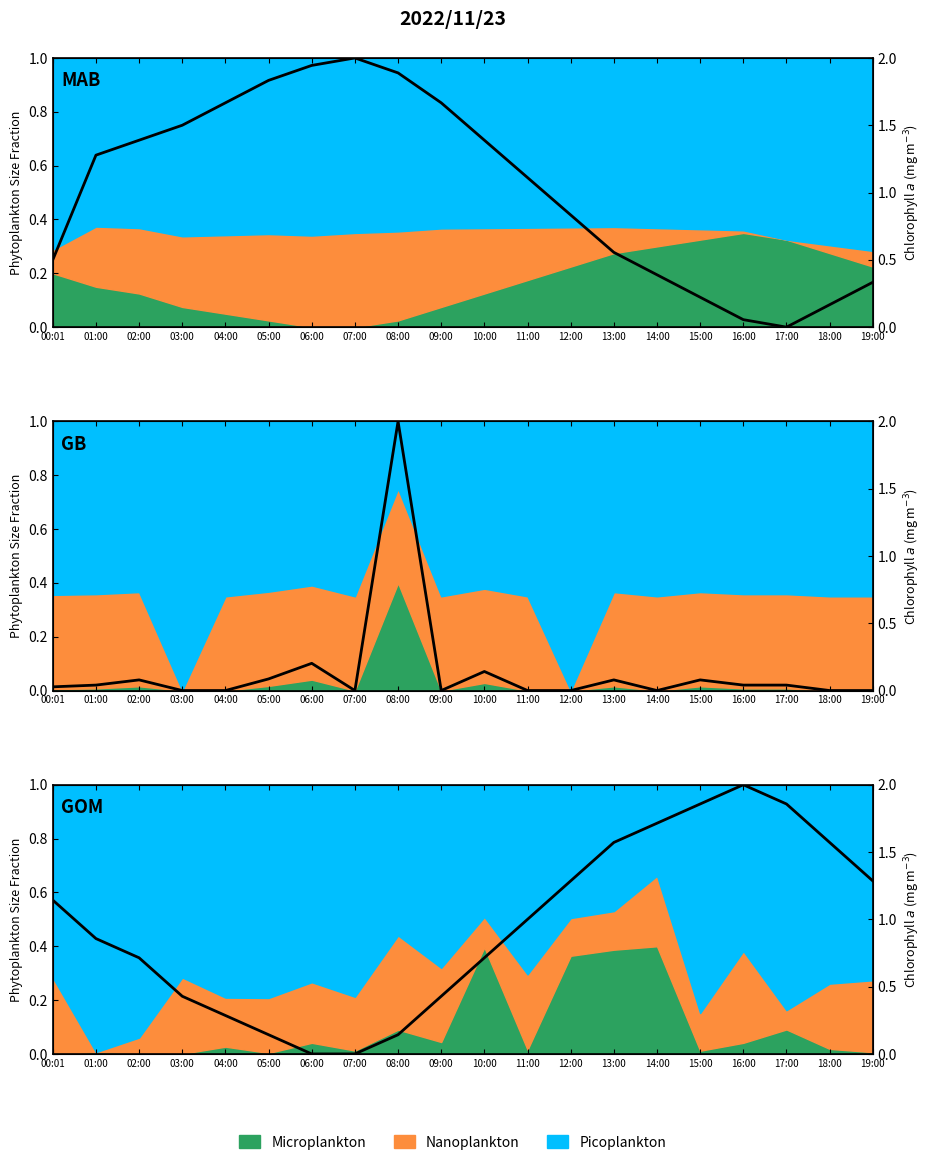

How many lines are shown in the chart?

1